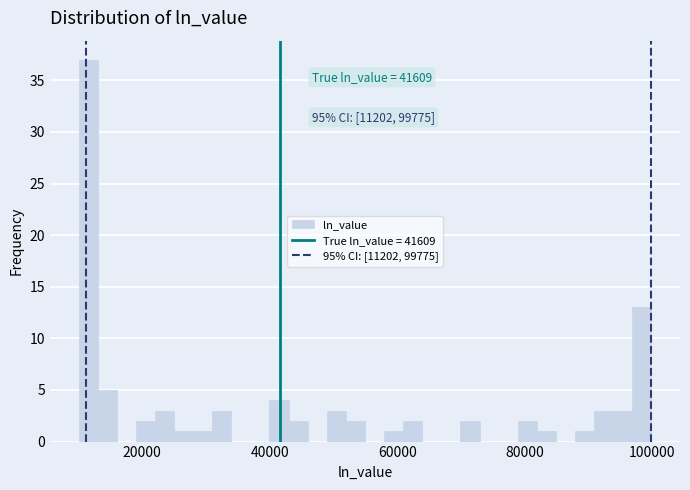

Read against the x-axis, roughly where is the centre of the tallest bar?

12000